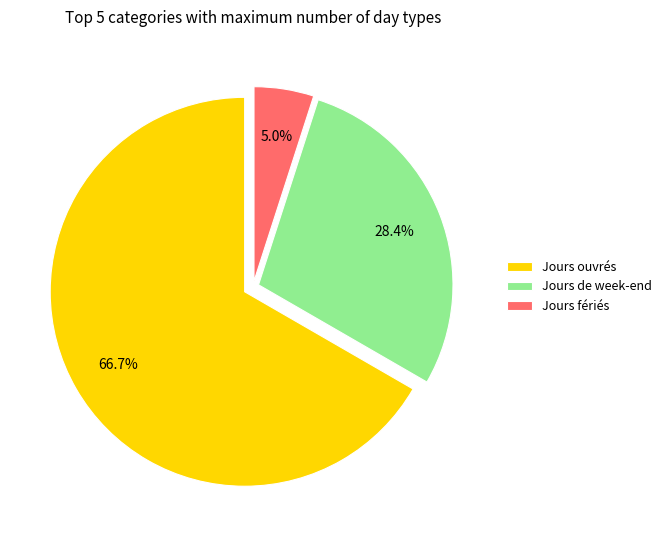

Is there a majority slice in this chart?

Yes